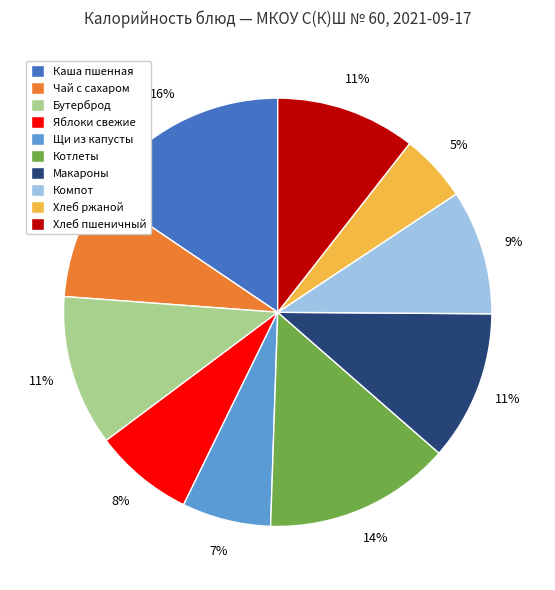

How many segments does this pie chart have?

10